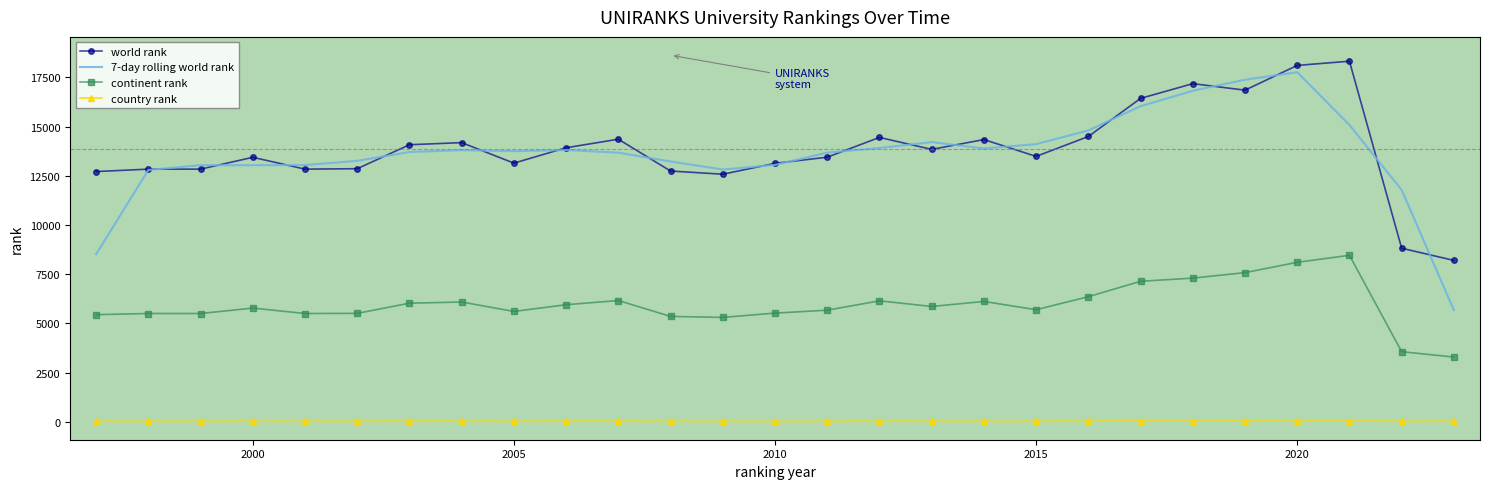

What is the maximum value for world rank?

18324.0